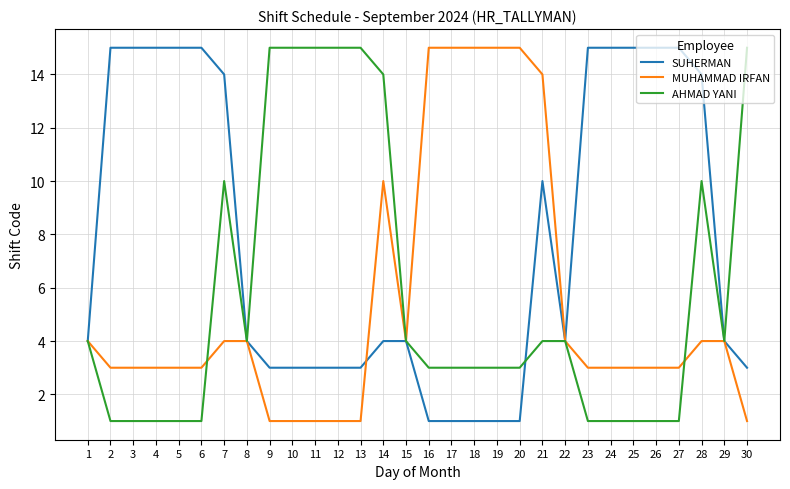

Which series has the largest total across all categories?

SUHERMAN